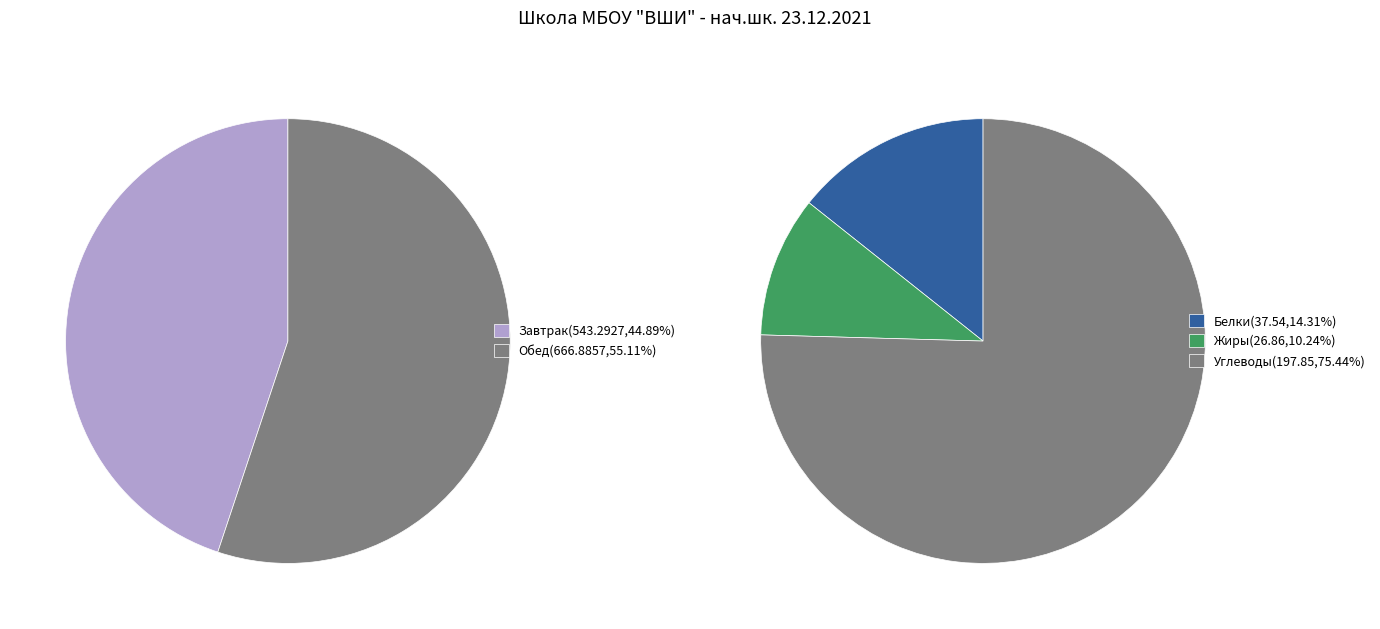

Rank the categories by value from lowest to highest.

Завтрак, Обед